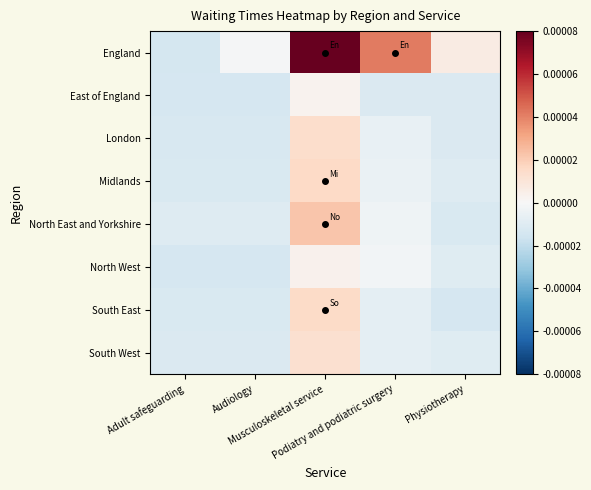

At which category does the chart reach its minimum across all series?

Adult safeguarding